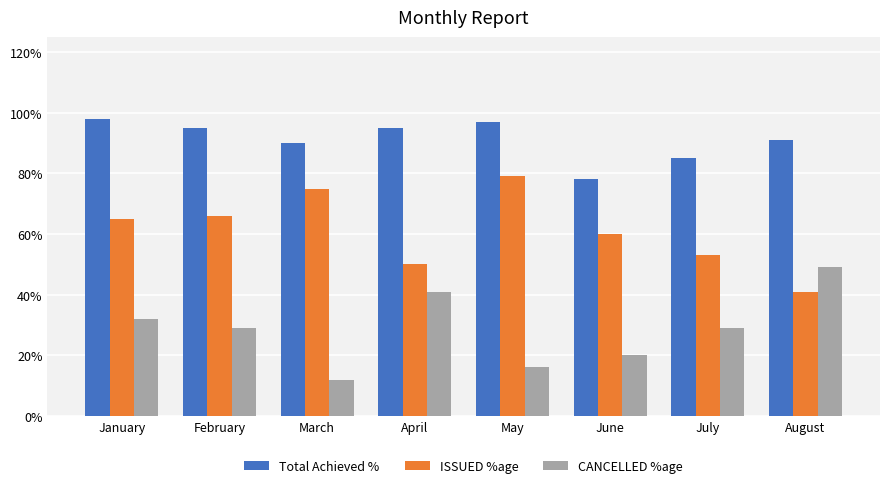

Count the ISSUED %age values in the range 0 to 1.

8